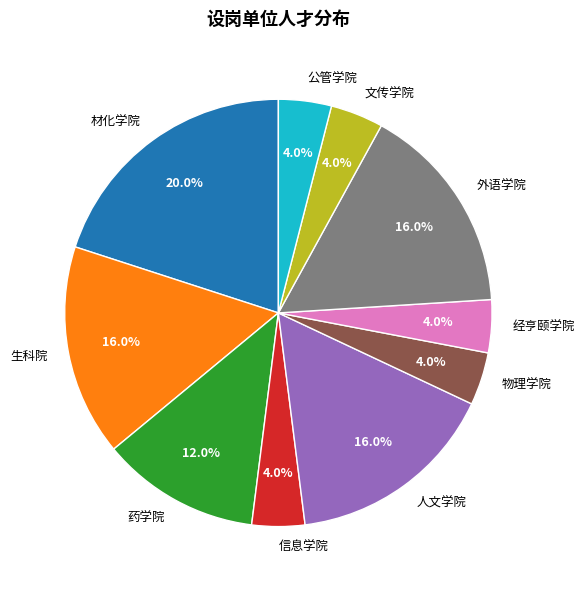

To the nearest percent, what is the combined percentage of 外语学院 and 经亨颐学院?

20%